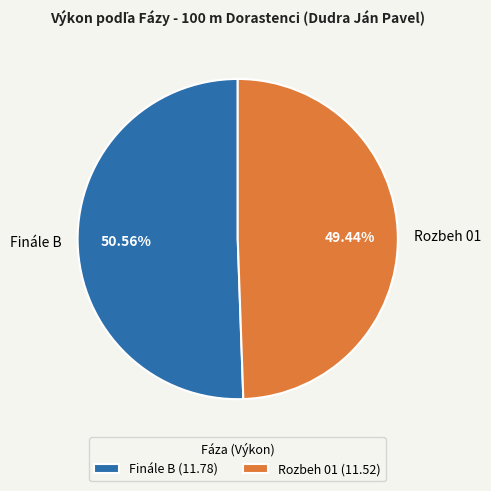

Is the sum of Finále B and Rozbeh 01 greater than half?

Yes